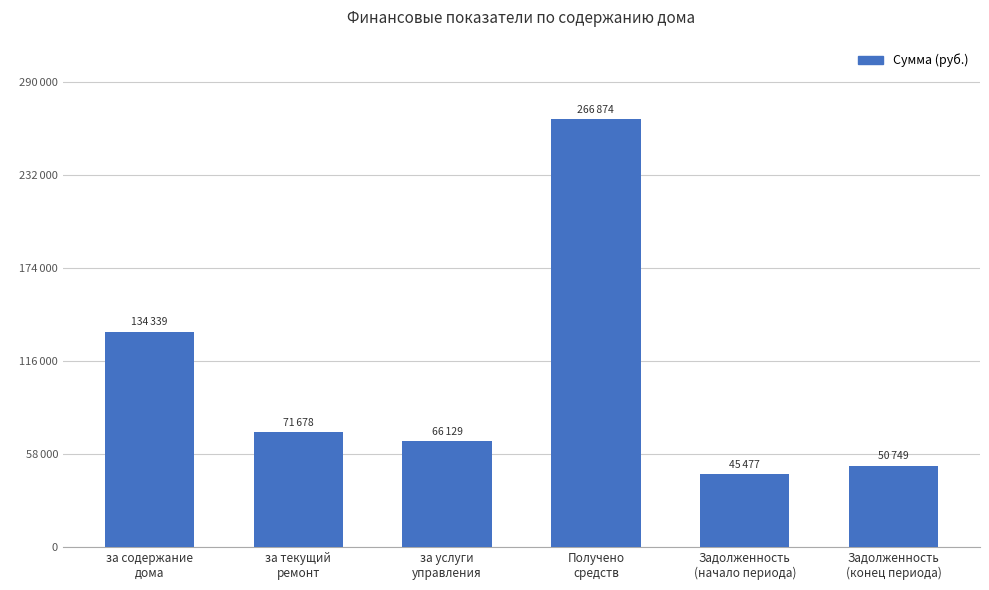

Reading left to right, transcribe all the data shown in this chart.

за содержание
дома=134338.9	за текущий
ремонт=71678.4	за услуги
управления=66128.9	Получено
средств=266873.9	Задолженность
(начало периода)=45477.0	Задолженность
(конец периода)=50749.3